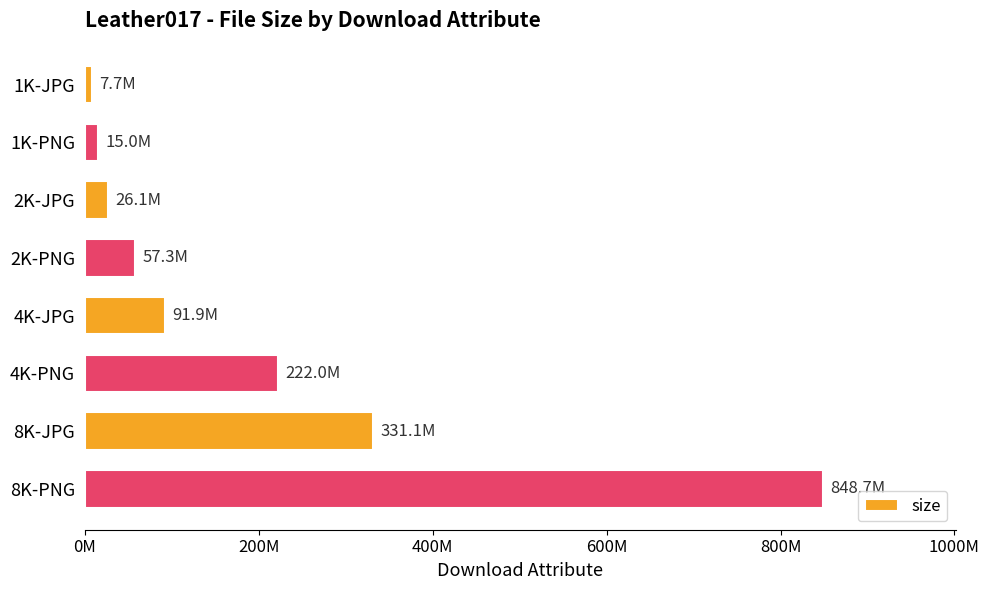

Are the bars horizontal?

Yes